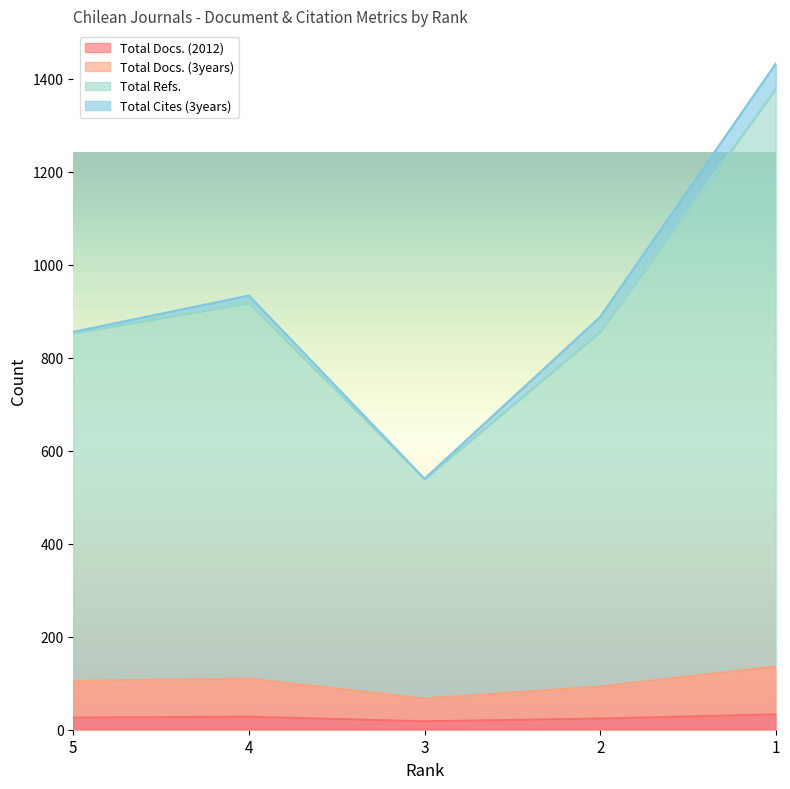

What are all the series names shown in the legend?

Total Docs. (2012), Total Docs. (3years), Total Refs., Total Cites (3years)